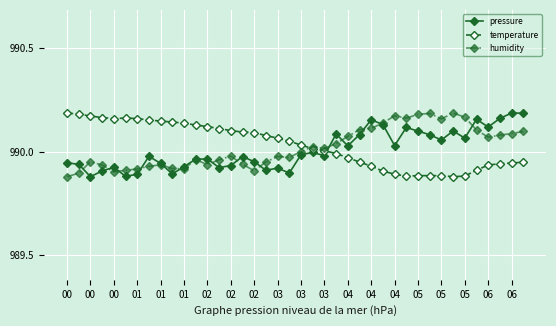

True or false: temperature and pressure intersect in this chart.

True